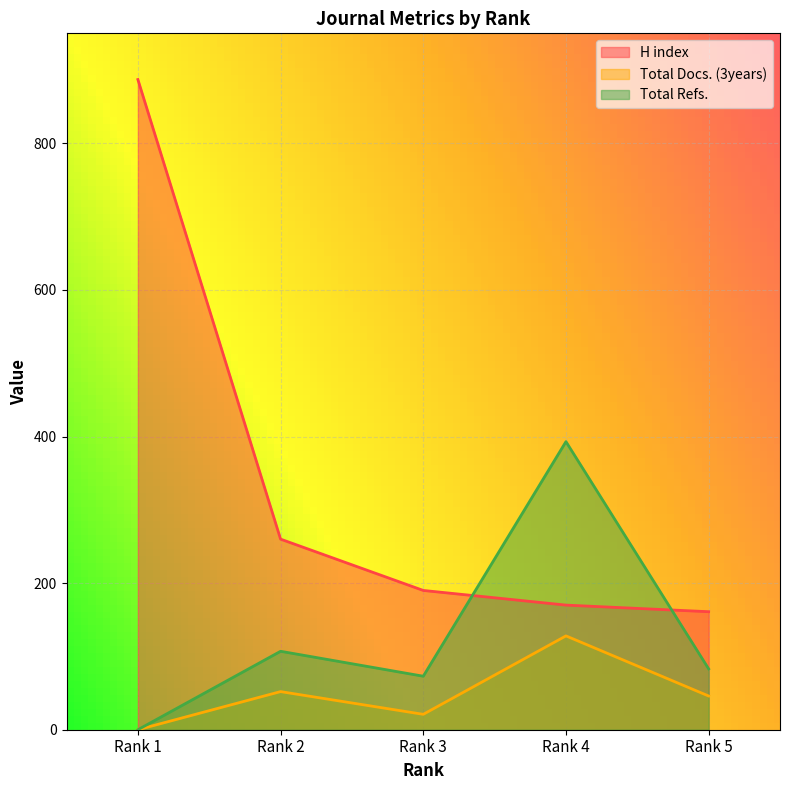

What is the maximum value for Total Docs. (3years)?

128